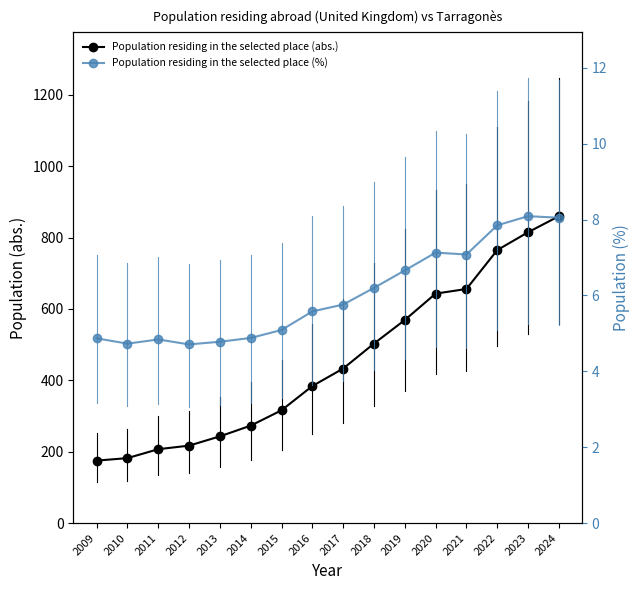

What is the value of the Population residing in the selected place (abs.) point at the 8th from the left?

384.0